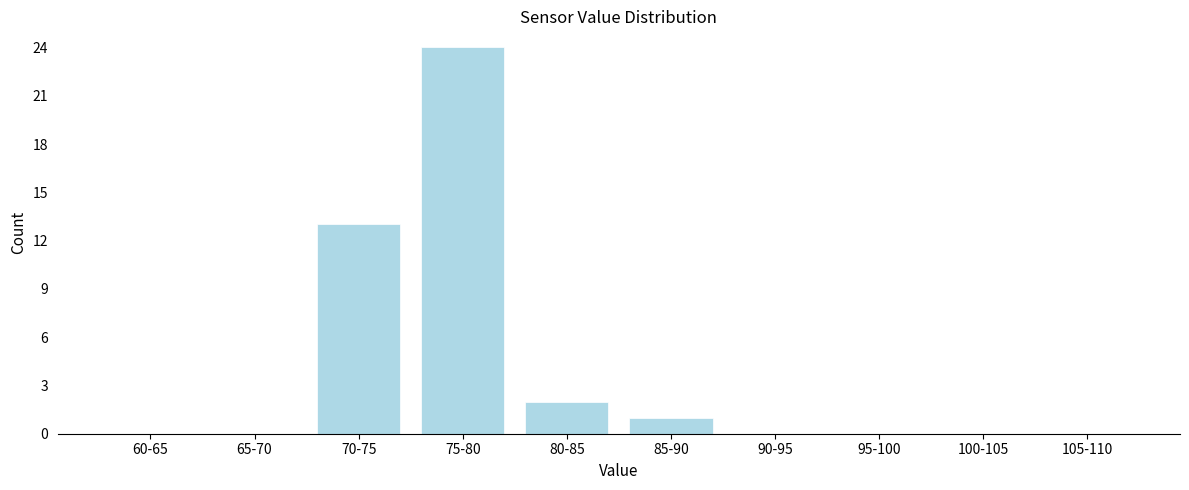

Reading left to right, extract all data points from this chart.

60-65=0	65-70=0	70-75=13	75-80=24	80-85=2	85-90=1	90-95=0	95-100=0	100-105=0	105-110=0